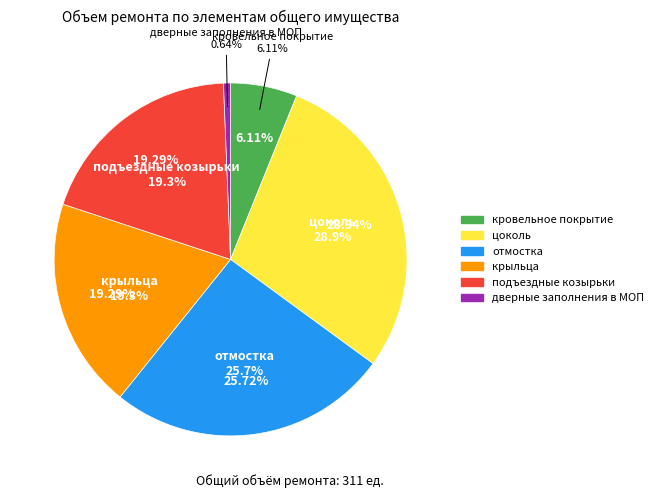

To the nearest percent, what is the combined percentage of подъездные козырьки and кровельное покрытие?

25%